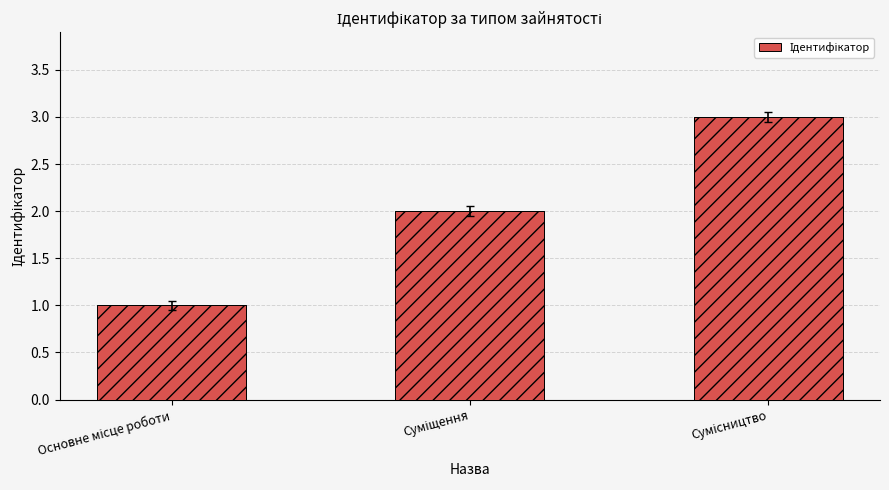

What is the average value?

2